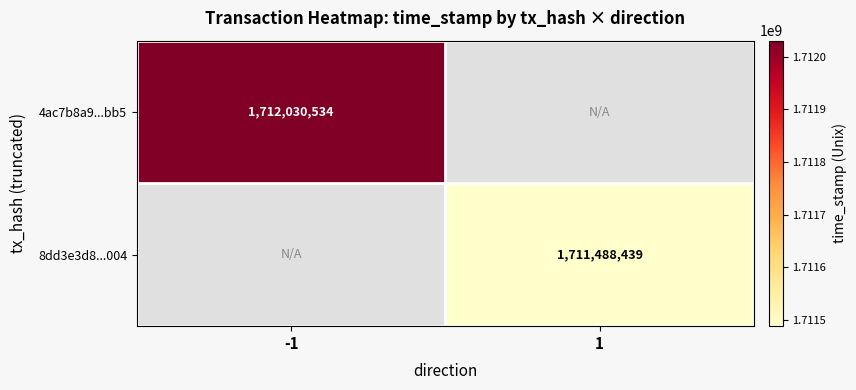

At which category does the chart reach its minimum across all series?

1